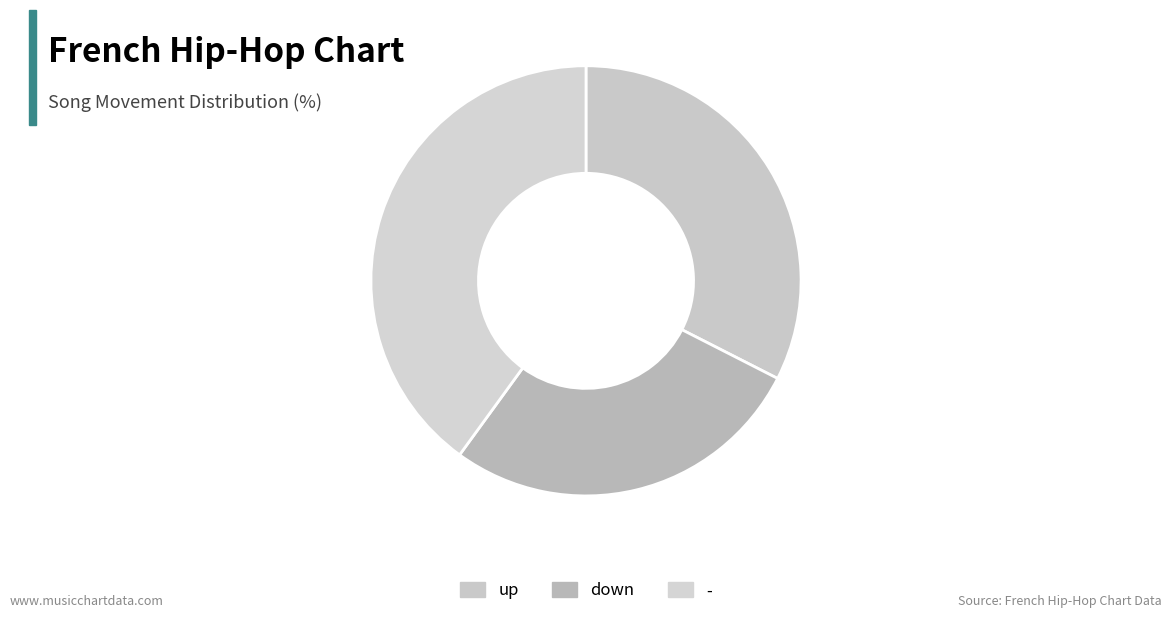

Does - represent more than half of the total?

No